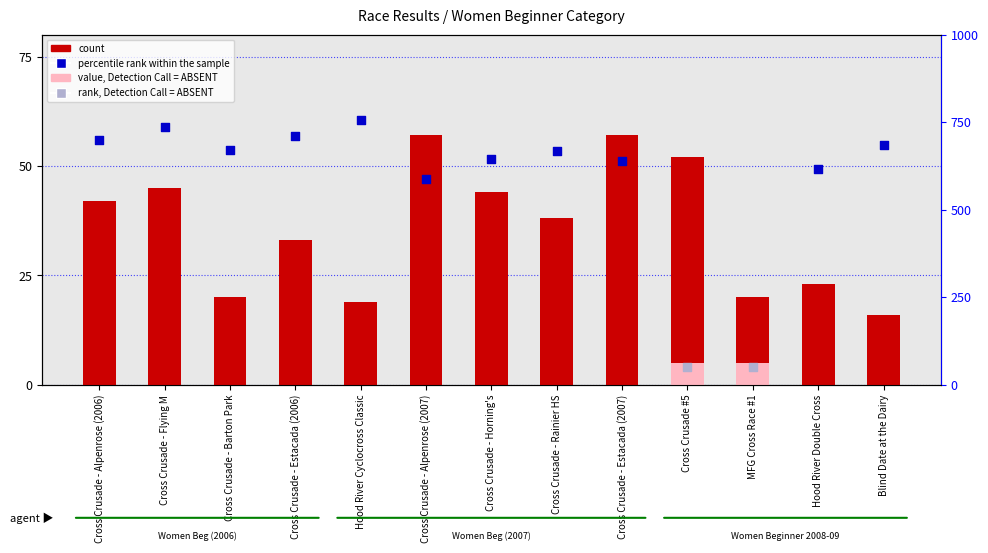

Which has a higher value, Hood River Double Cross or Cross Crusade - Alpenrose (2007)?

Cross Crusade - Alpenrose (2007)